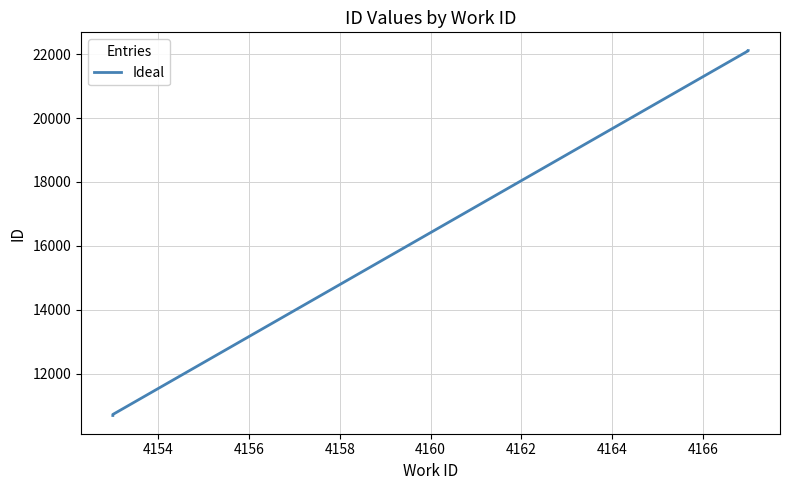

How many lines are shown in the chart?

1